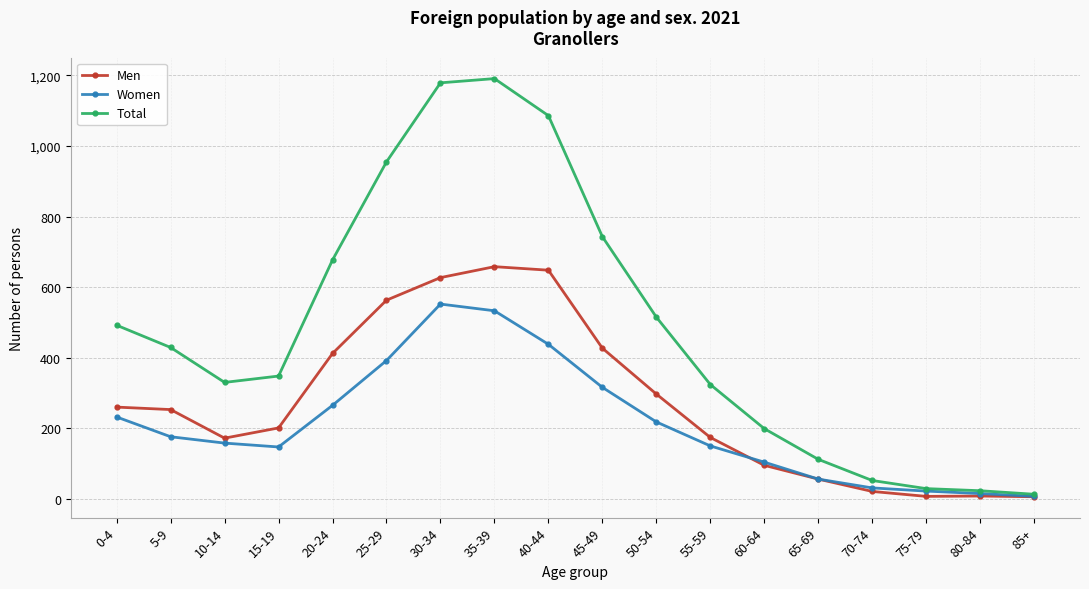

What are all the series names shown in the legend?

Men, Women, Total